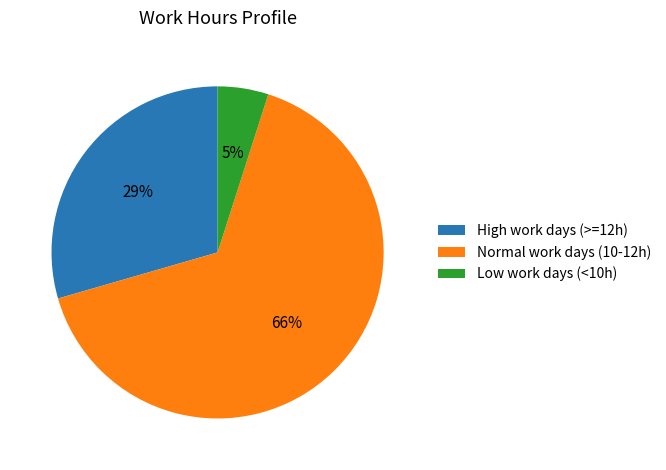

Rank the categories by value from lowest to highest.

Low work days (<10h), High work days (>=12h), Normal work days (10-12h)